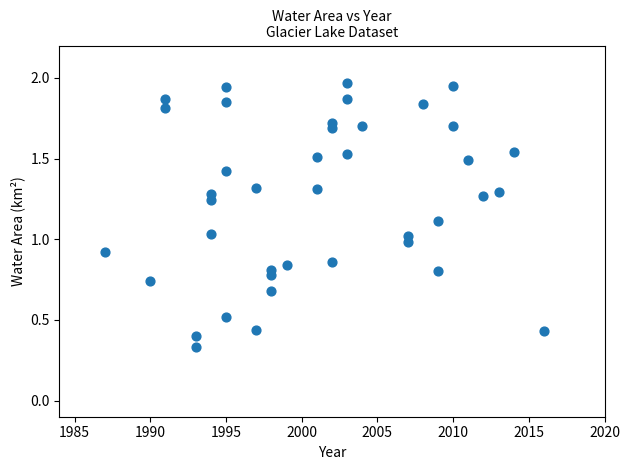

What is the range of X values (max minus min)?

29.0